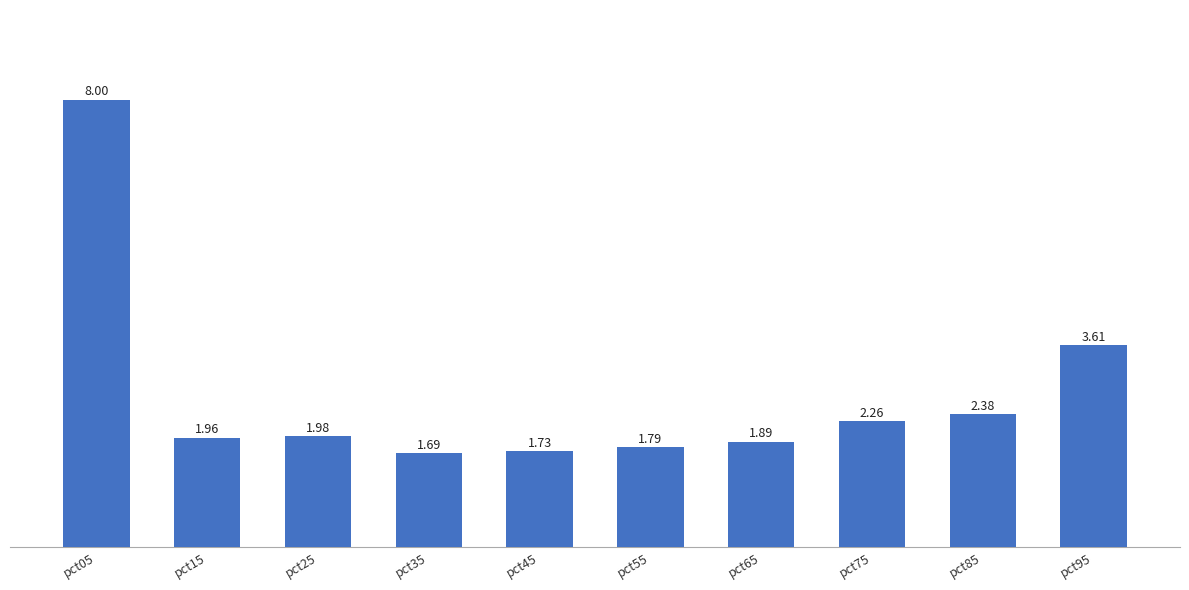

What is the sum of all values?

27.3